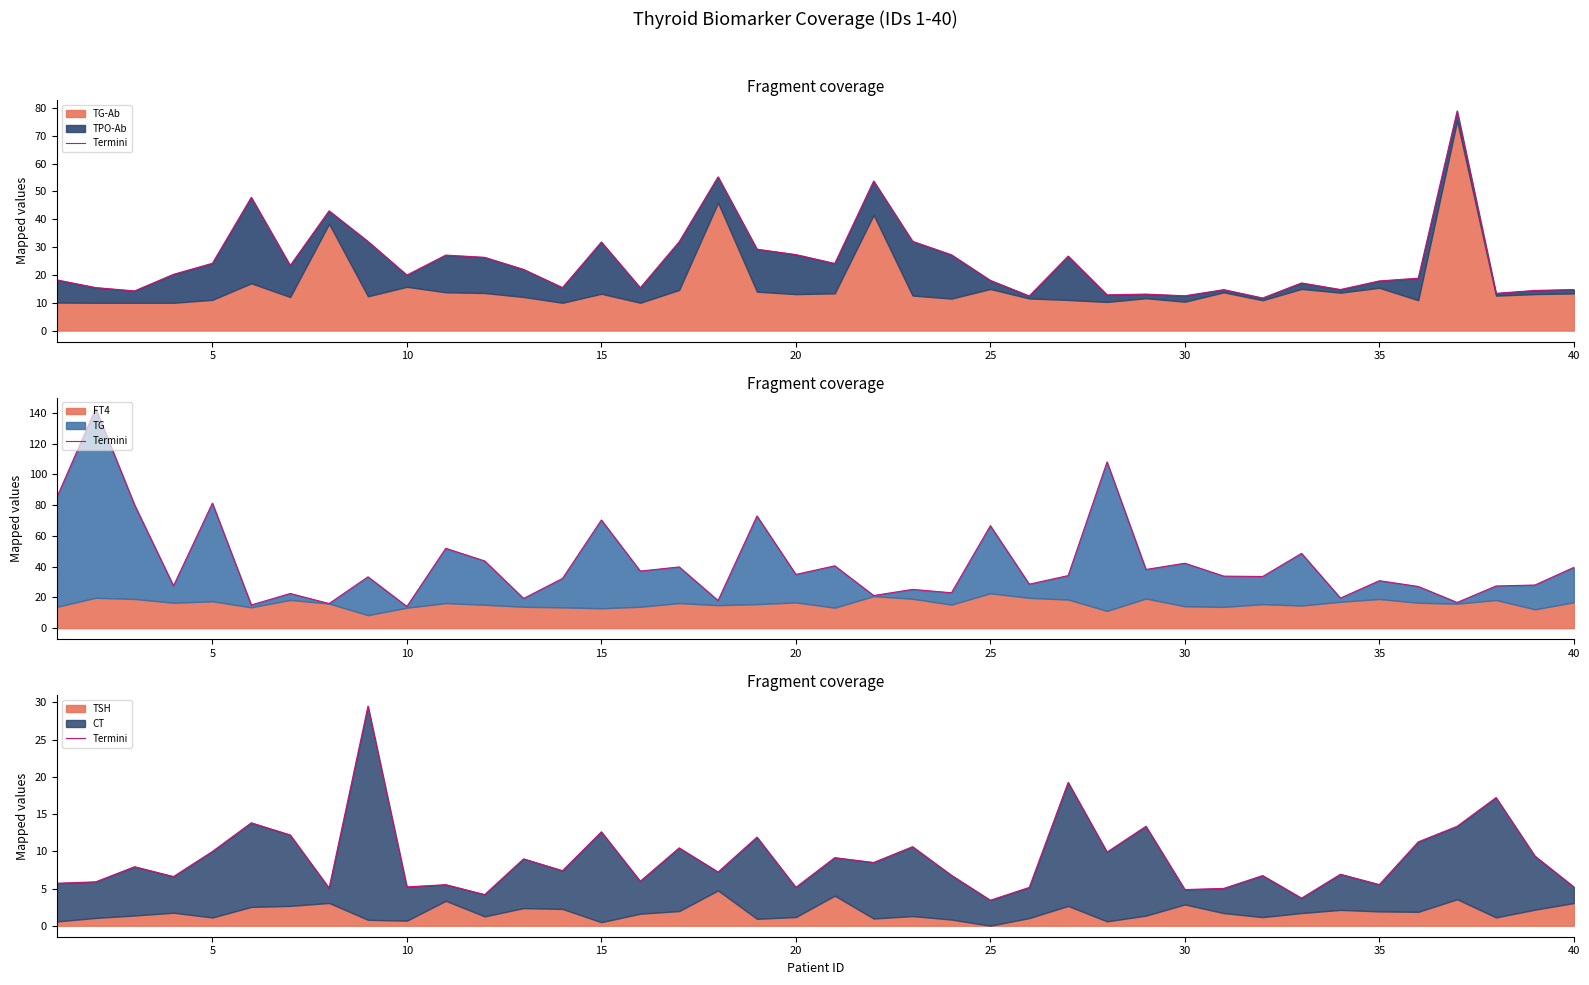

How many values exceed 7?

21